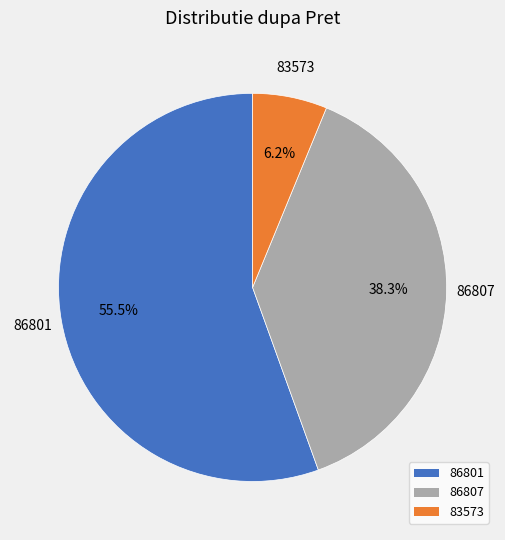

How many slices are in this pie chart?

3